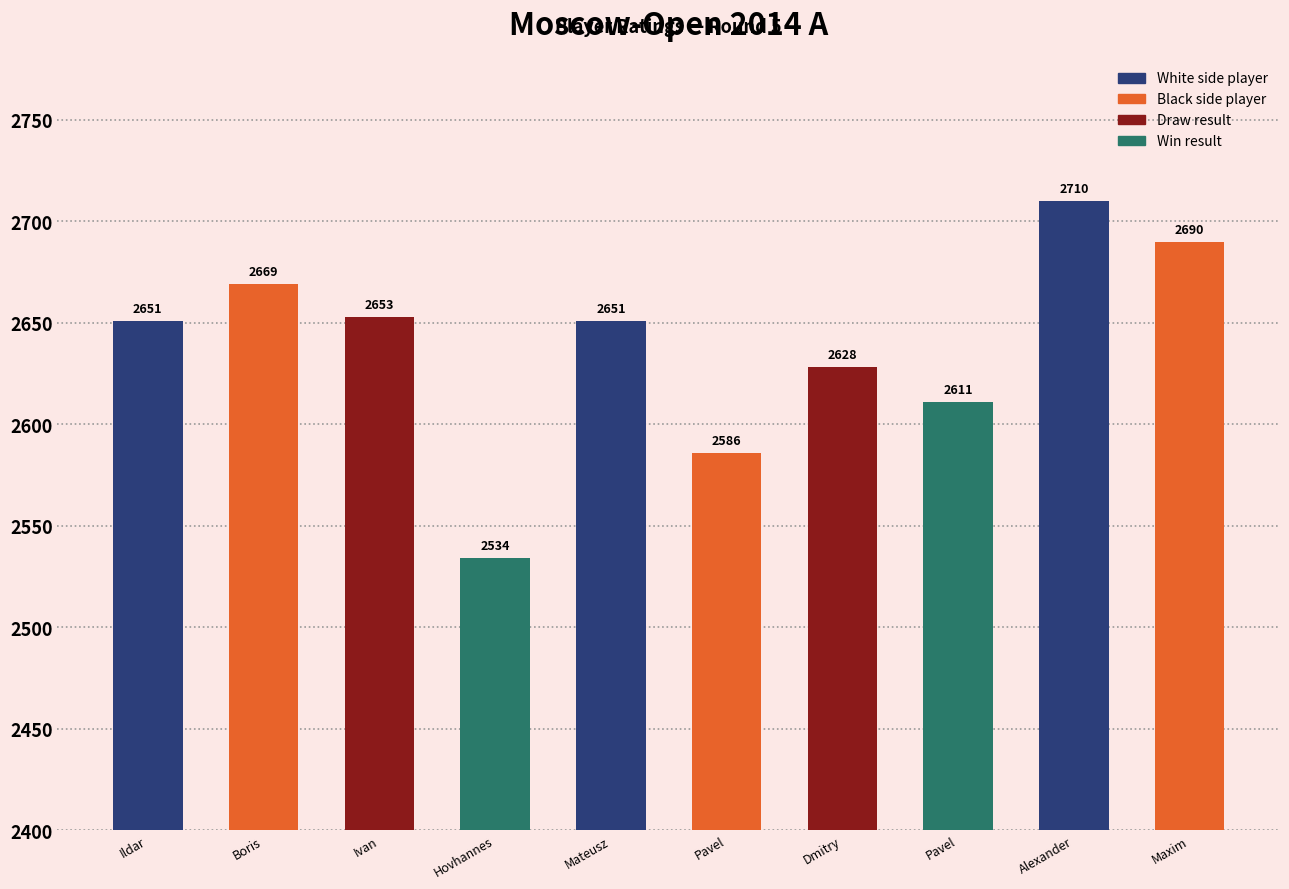

What is the label of the 1st bar from the left?

Ildar